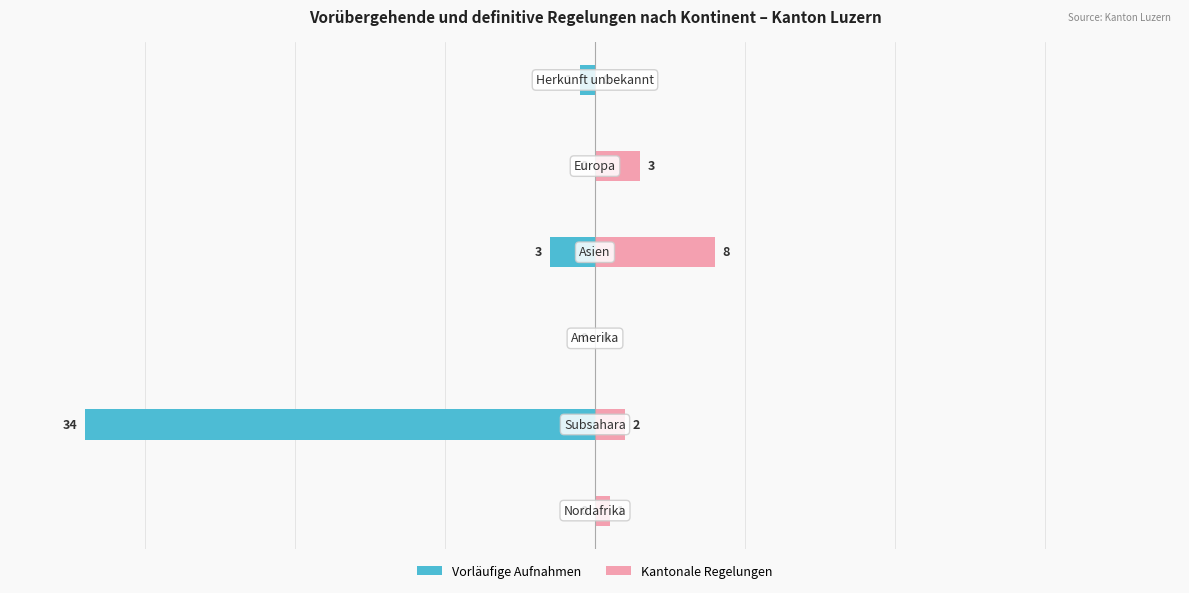

Does the chart contain any negative values?

Yes